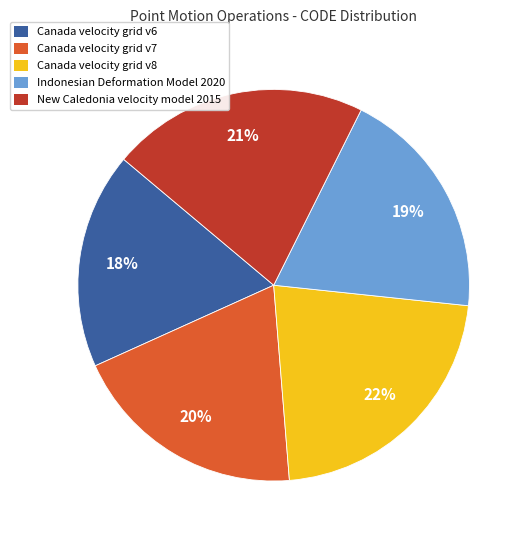

Combined, do Canada velocity grid v8 and New Caledonia velocity model 2015 account for over 50%?

No